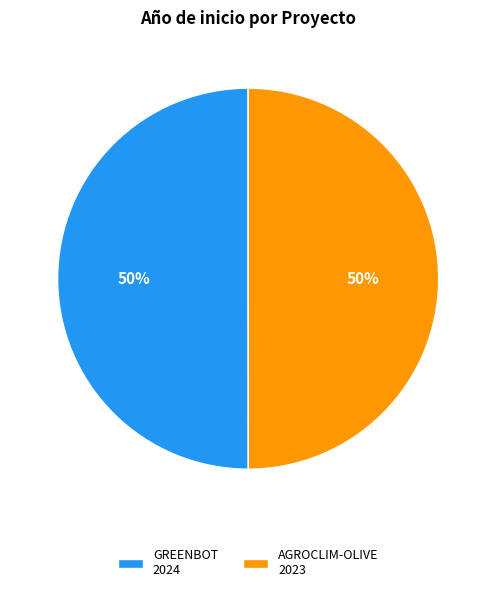

Is it true that GREENBOT 2024 is 64% of the pie?

False